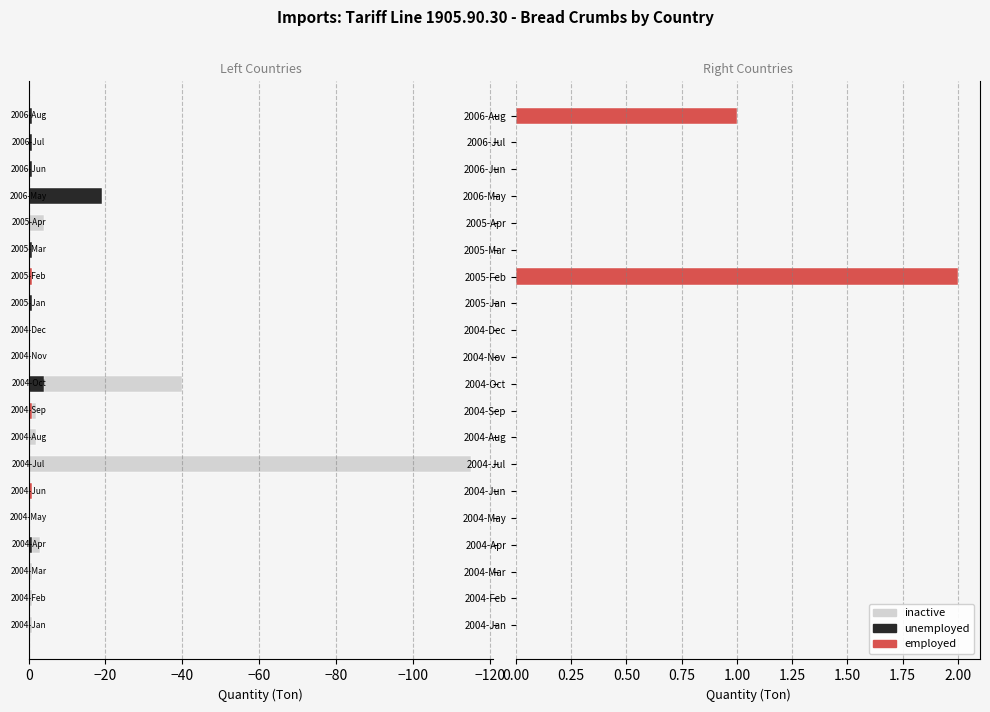

How many groups of bars are there?

20